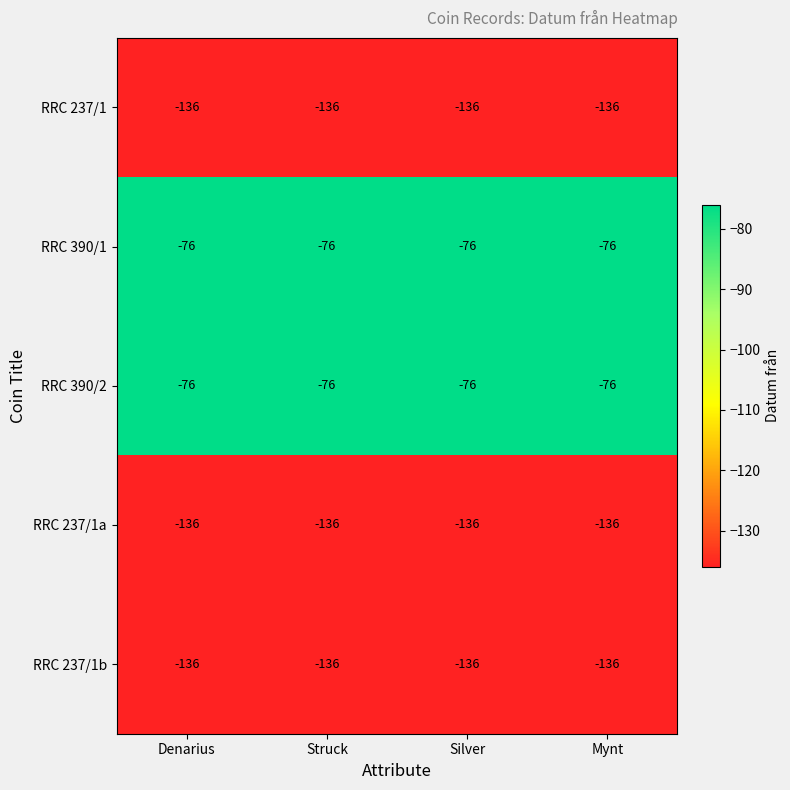

What is the maximum value for RRC 390/1?

-76